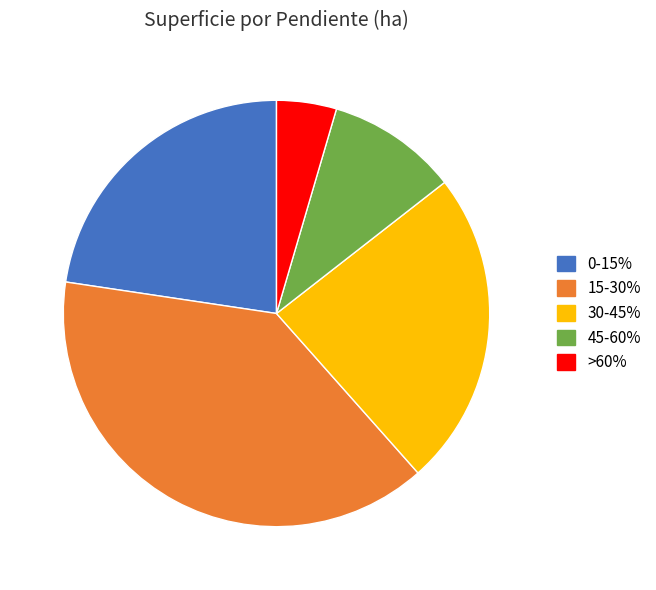

Which slice is the largest?

15-30%